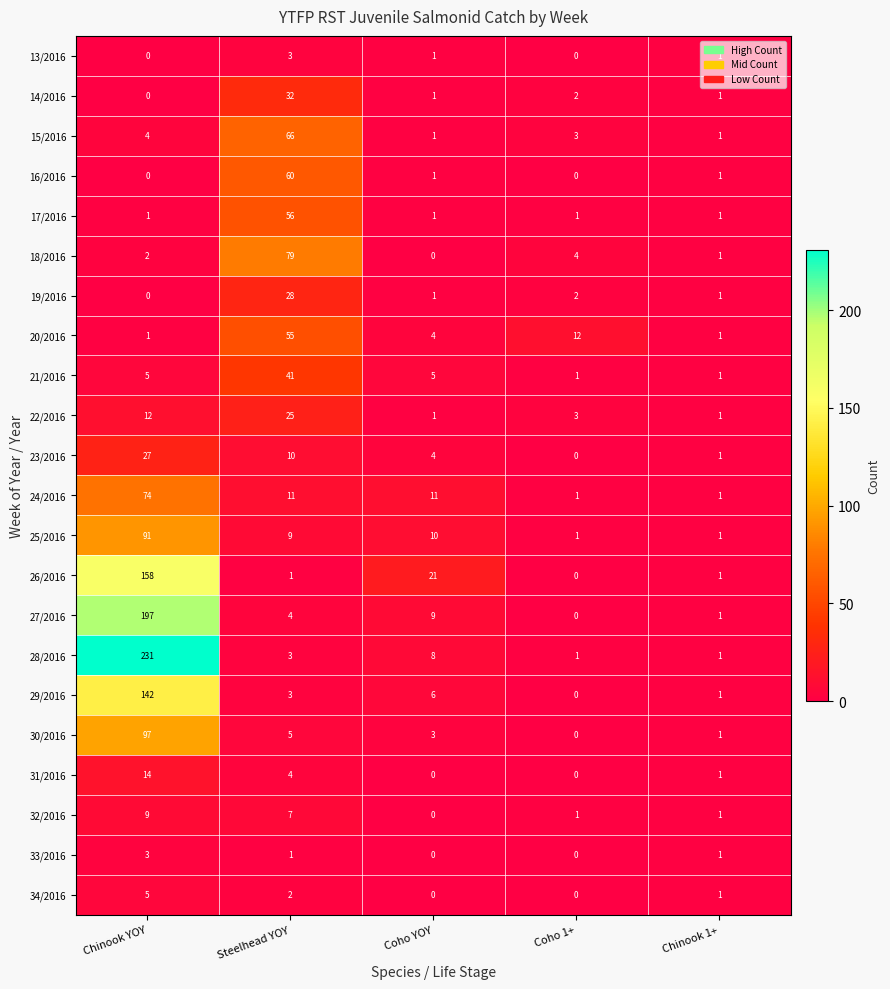

List the labels in order of 30/2016 value, smallest first.

Coho 1+, Chinook 1+, Coho YOY, Steelhead YOY, Chinook YOY